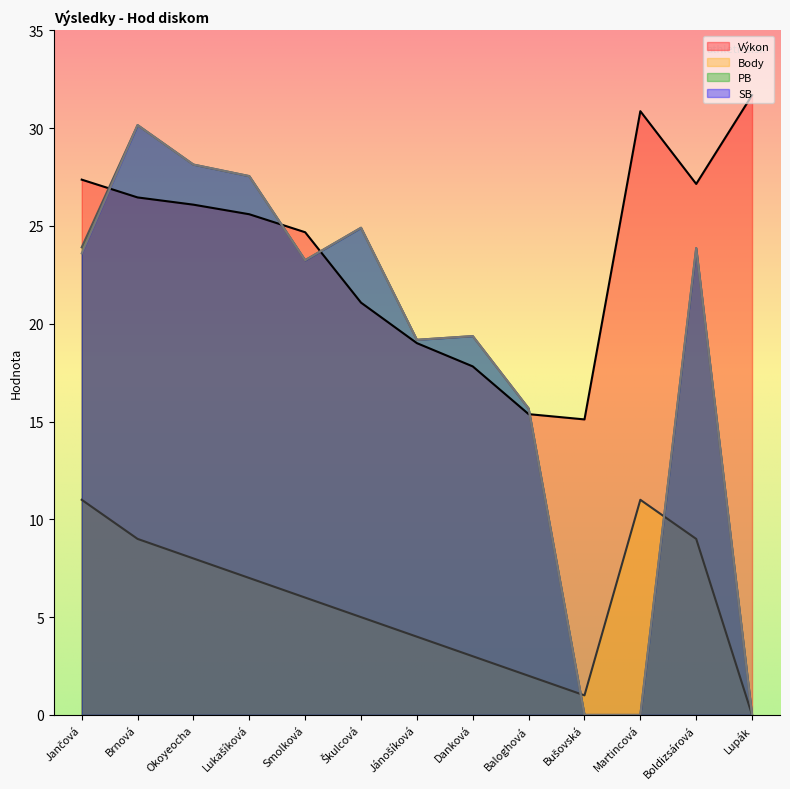

What position from the right is Bušovská?

4